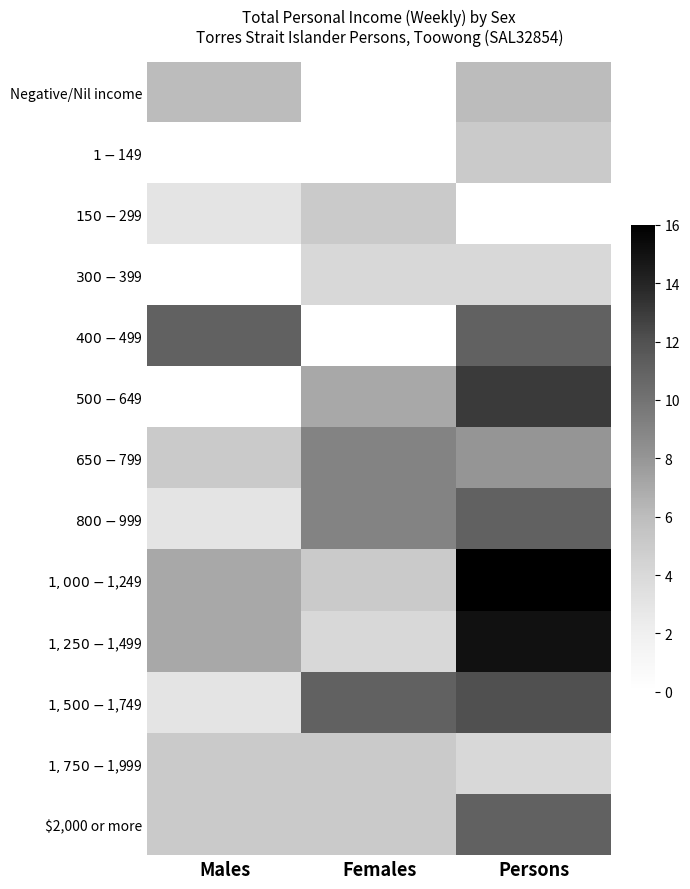

Between Males and Persons, which series saw the biggest shift?

$500-$649